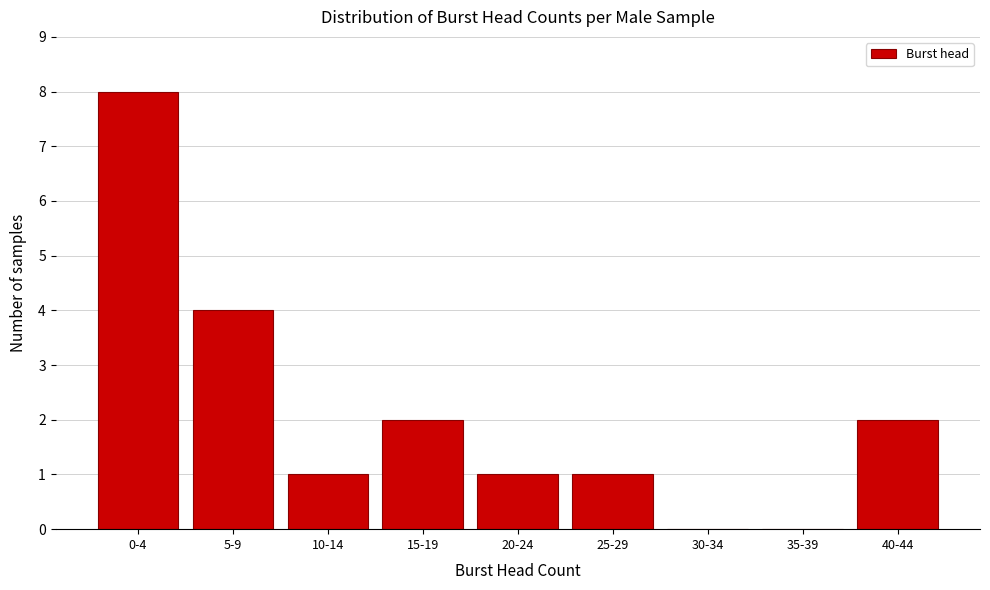

Reading left to right, what are all the values shown in this chart?

0-4=8	5-9=4	10-14=1	15-19=2	20-24=1	25-29=1	30-34=0	35-39=0	40-44=2